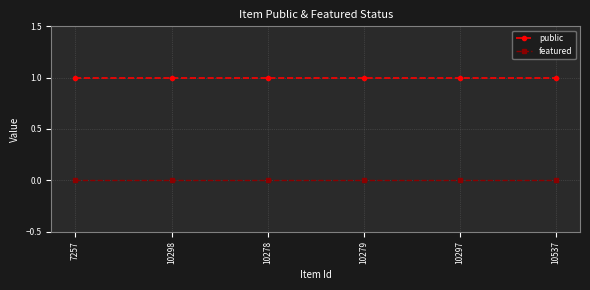

Which series has the largest total across all categories?

public